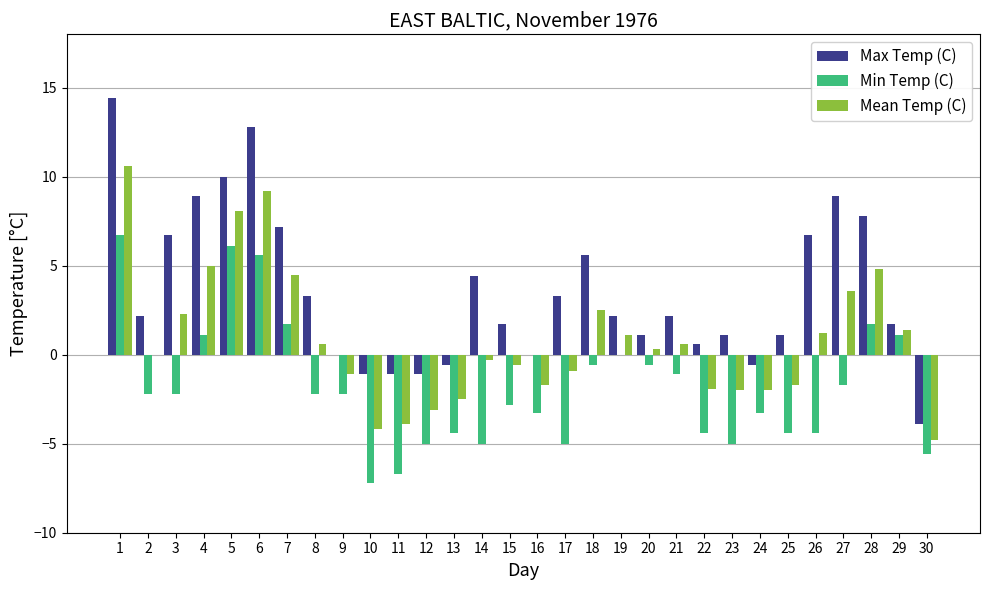

Where does the Max Temp (C) series first go above 2?

1